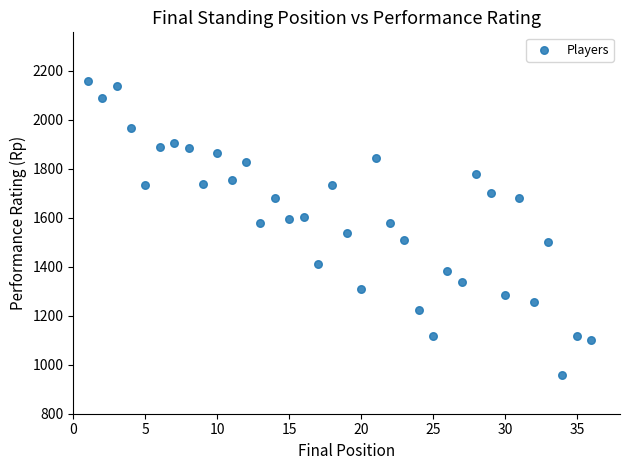

What is the range of Y values (max minus min)?

1200